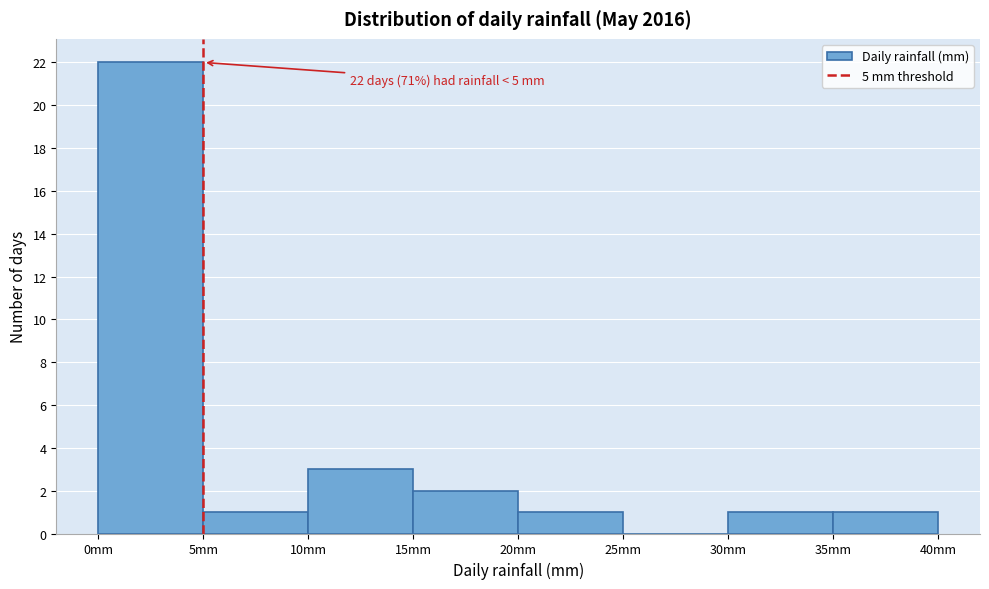

Over which range of the x-axis is the bar tallest?

0 to 5